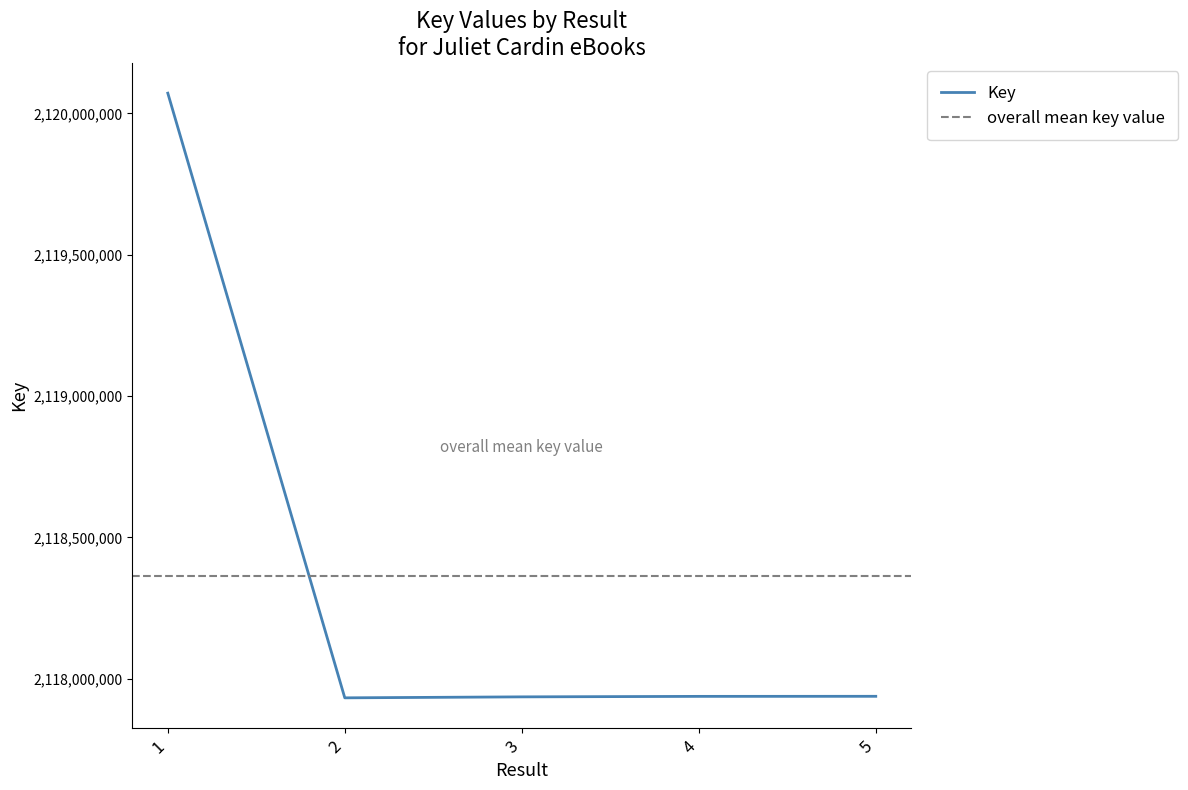

True or false: the data has more than 2 interior local peaks.

False